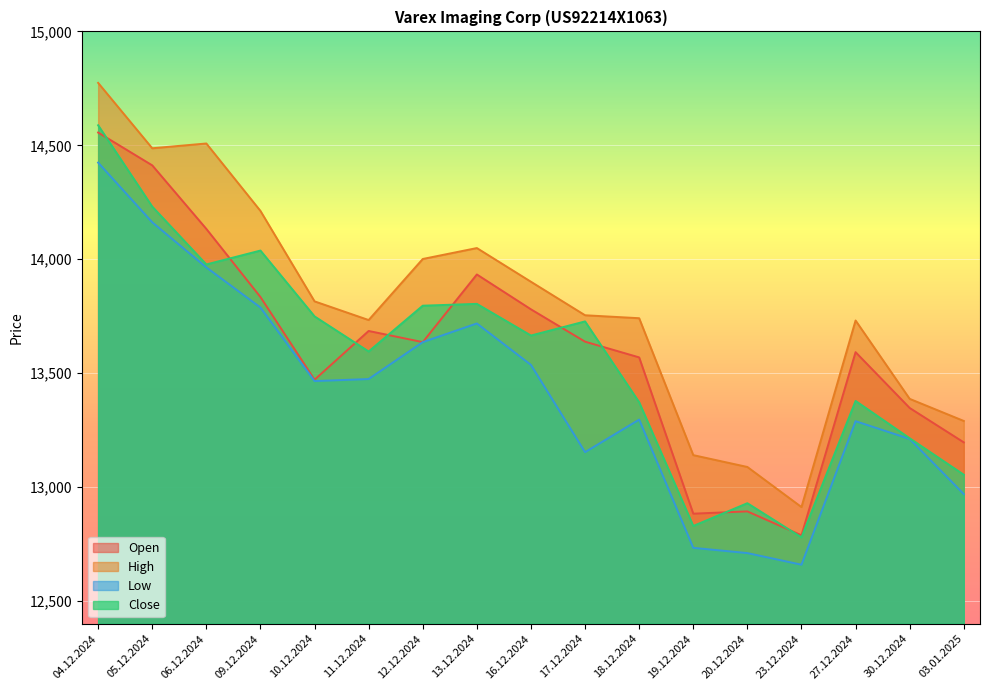

Reading left to right, transcribe all the data shown in this chart.

Open: 14556	14412	14133	13834	13471	13685	13636	13933	13780	13638	13569	12883	12893	12788	13592	13347	13196
High: 14774	14487	14508	14212	13815	13733	14001	14049	13901	13754	13741	13140	13088	12912	13731	13387	13290
Low: 14424	14162	13964	13788	13465	13474	13636	13718	13536	13153	13296	12733	12710	12659	13289	13211	12969
Close: 14588	14231	13977	14038	13749	13595	13796	13804	13665	13727	13372	12829	12929	12779	13378	13214	13054